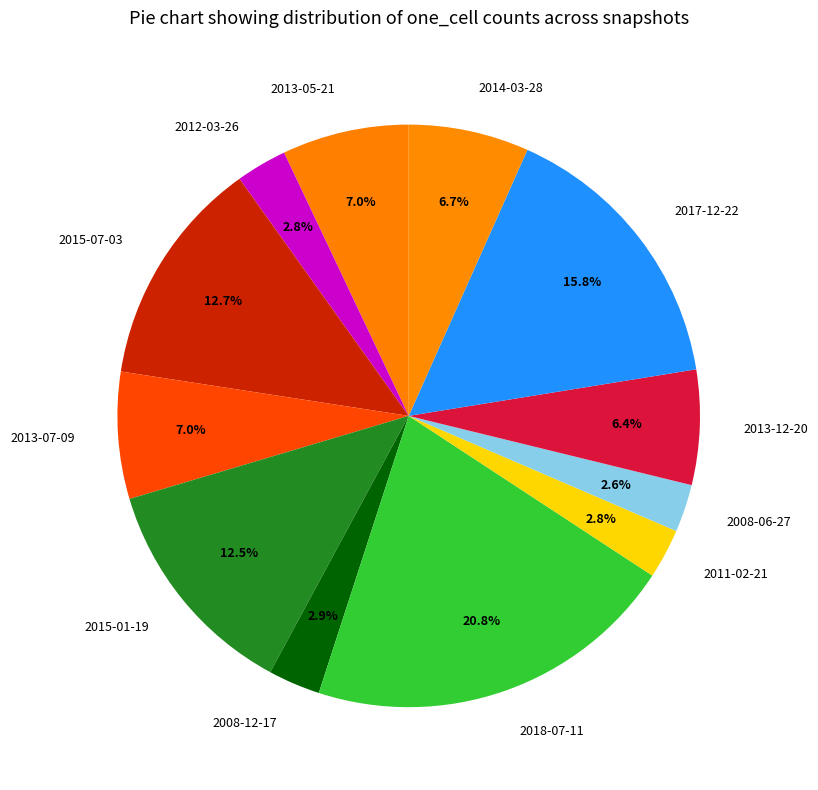

Is there any slice that represents more than half of the pie?

No